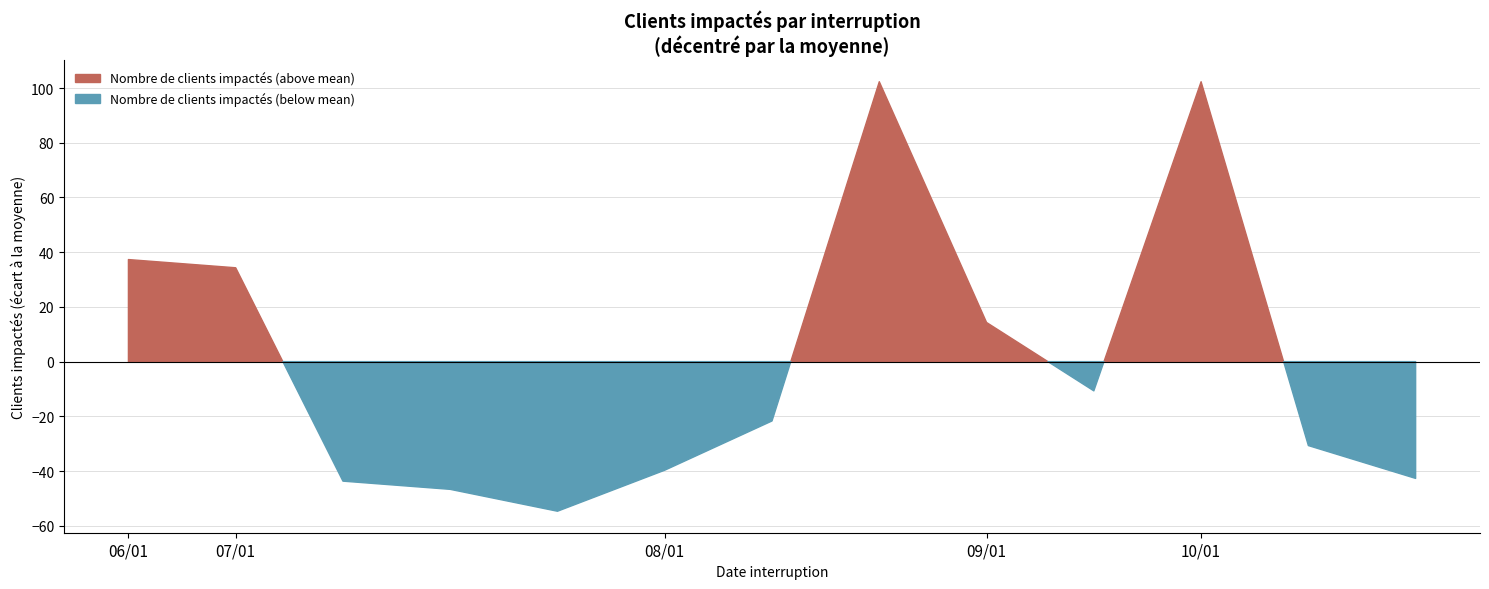

What is the label of the 6th point from the left?

08/01/2025